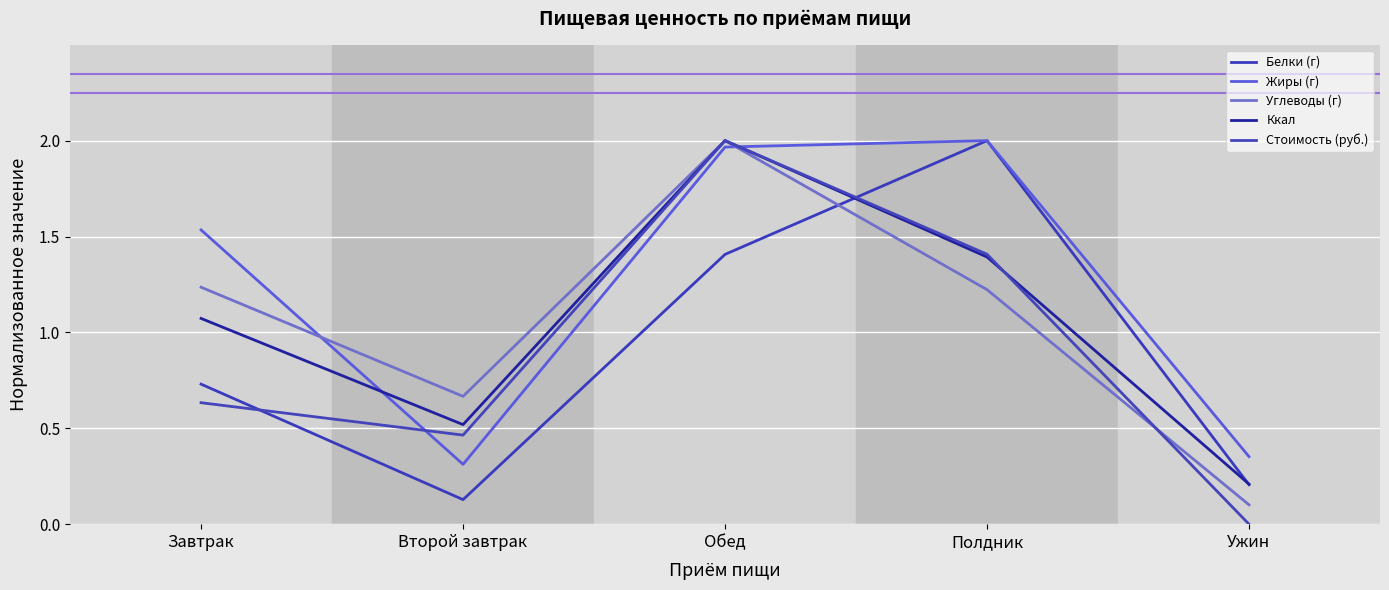

Reading left to right, list all the values displayed in this chart.

Белки (г): 0.7	0.1	1.4	2.0	0.2
Жиры (г): 1.5	0.3	2.0	2.0	0.4
Углеводы (г): 1.2	0.7	2.0	1.2	0.1
Ккал: 1.1	0.5	2.0	1.4	0.2
Стоимость (руб.): 0.6	0.5	2.0	1.4	0.0